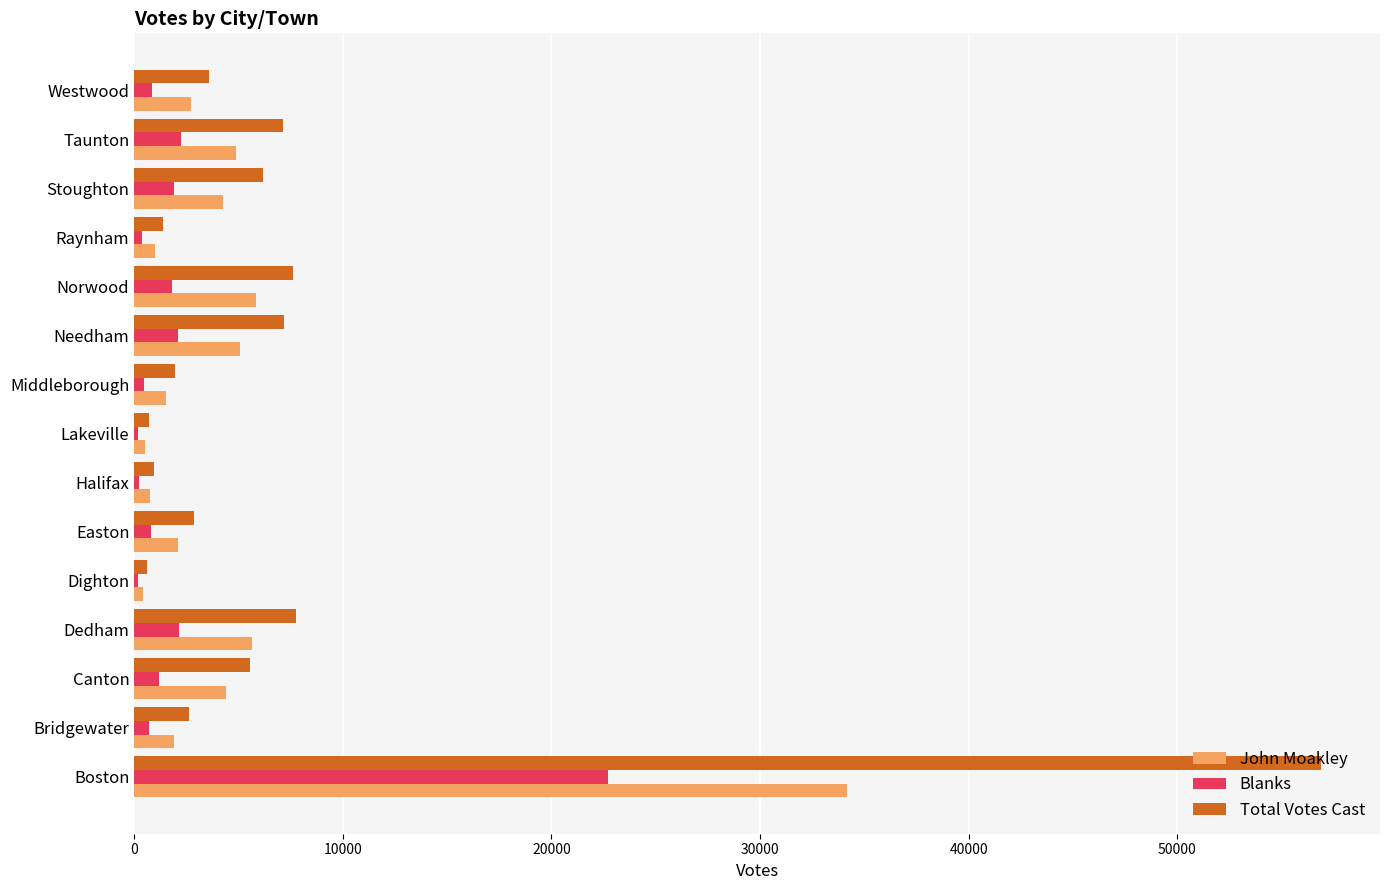

The value of John Moakley at Dedham is 5652. True or false?

True